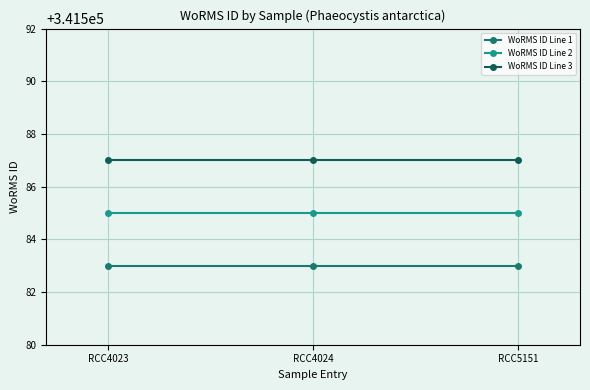

What are all the series names shown in the legend?

WoRMS ID Line 1, WoRMS ID Line 2, WoRMS ID Line 3